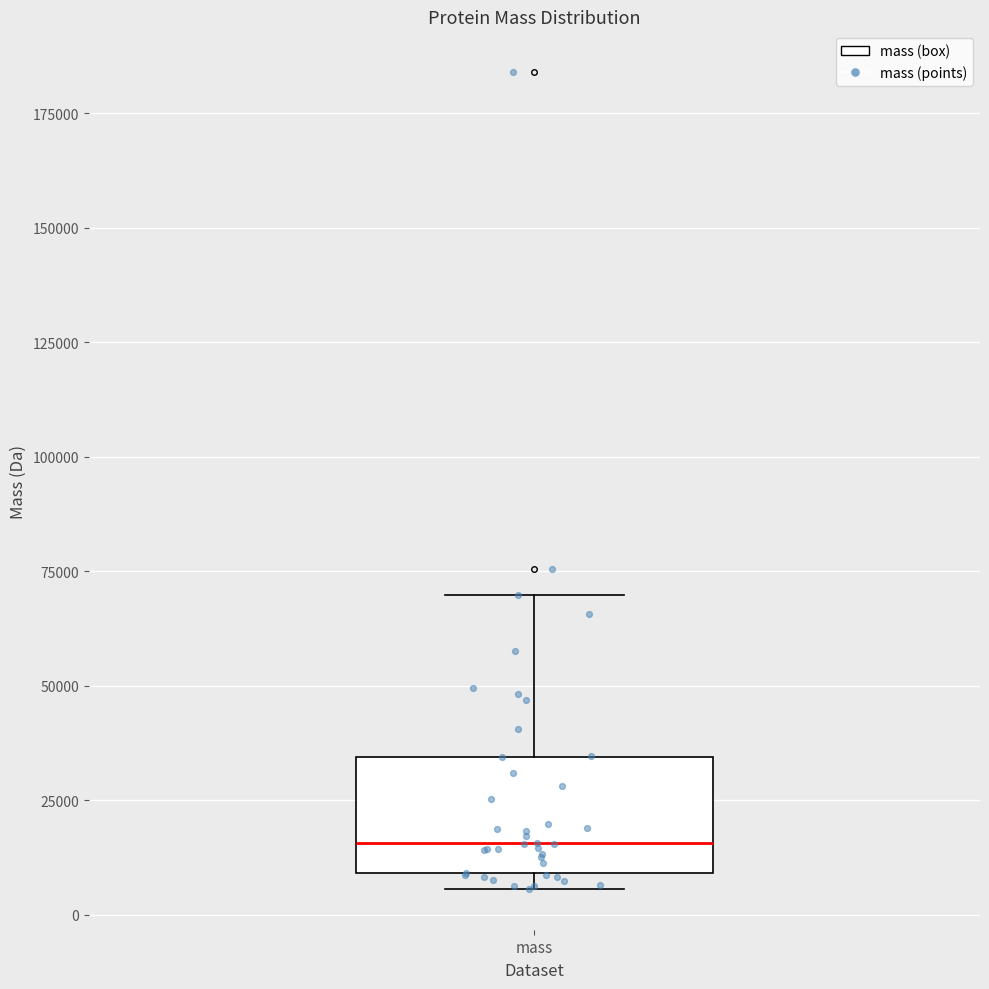

Transcribe this box plot: give where the median line is, the range the box spans, and where the two whiskers end, as read against the y-axis. The values are not printed on the chart, so give them approximately, as read against the axis.

median 15000, box 10000 to 35000, whiskers 5000 to 70000